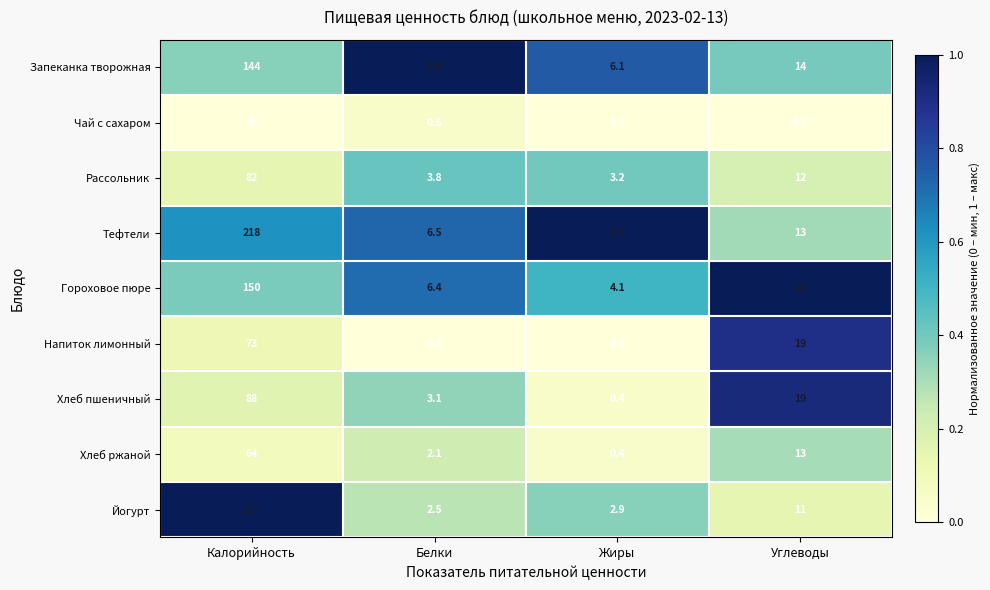

List the series in order of their peak value, highest first.

Йогурт, Тефтели, Гороховое пюре, Запеканка творожная, Хлеб пшеничный, Рассольник, Напиток лимонный, Хлеб ржаной, Чай с сахаром